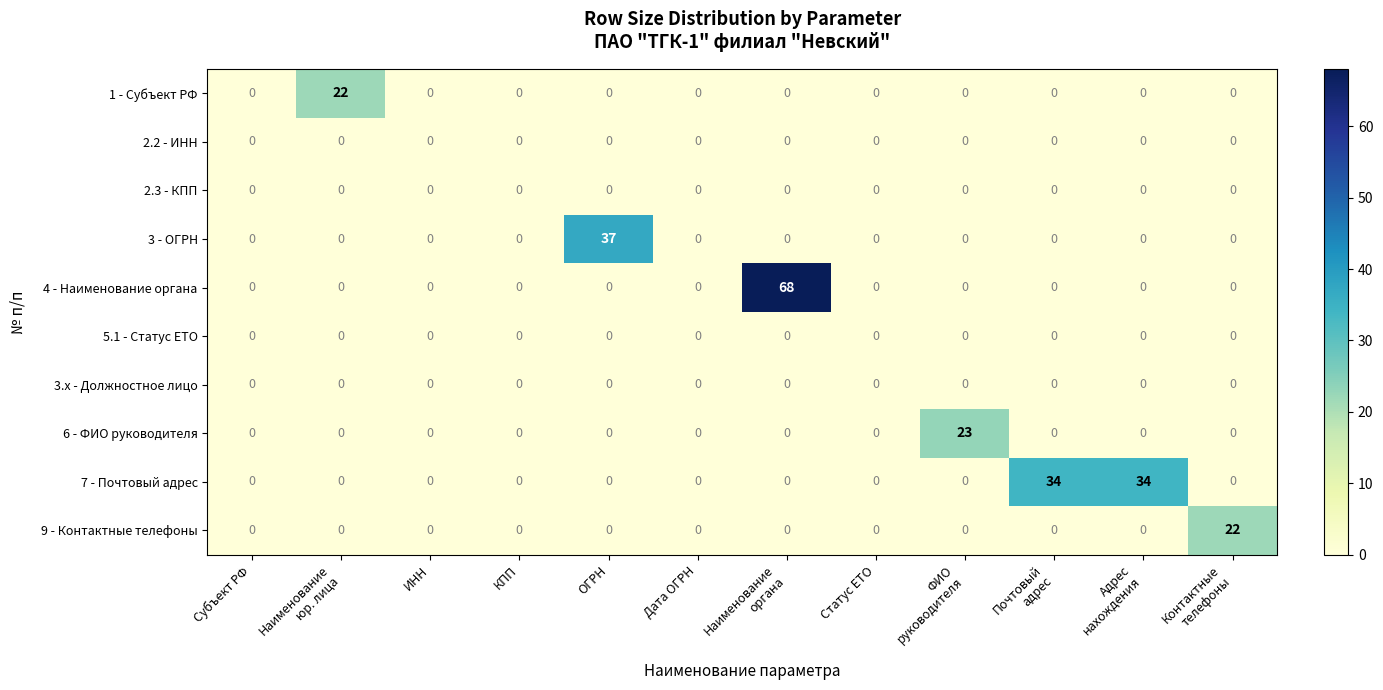

Count the number of categories in the chart.

12